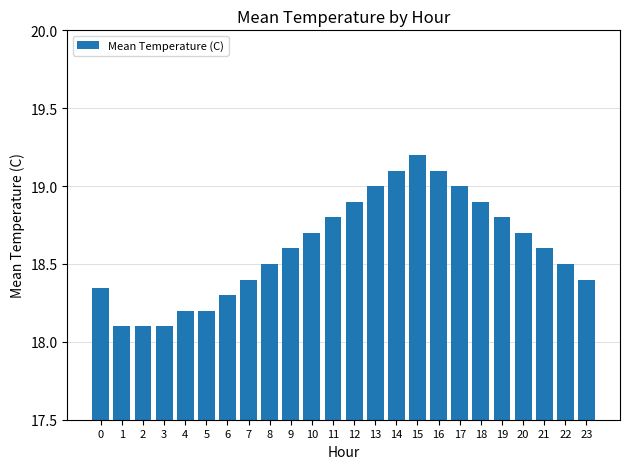

True or false: the data shows 18.1 at 1.

True